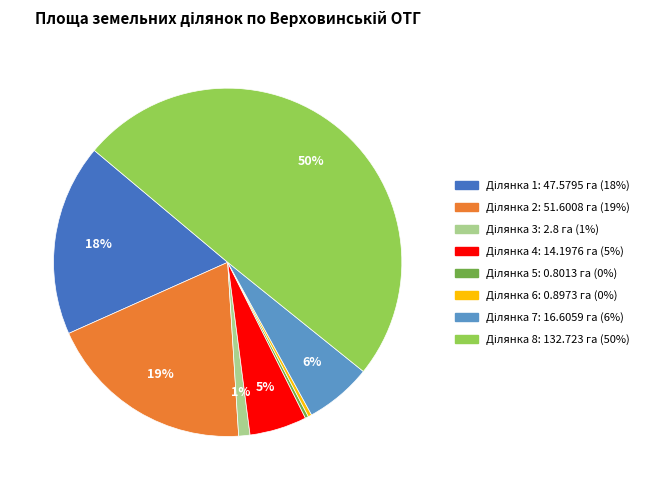

To the nearest percent, what is the average slice percentage?

12%